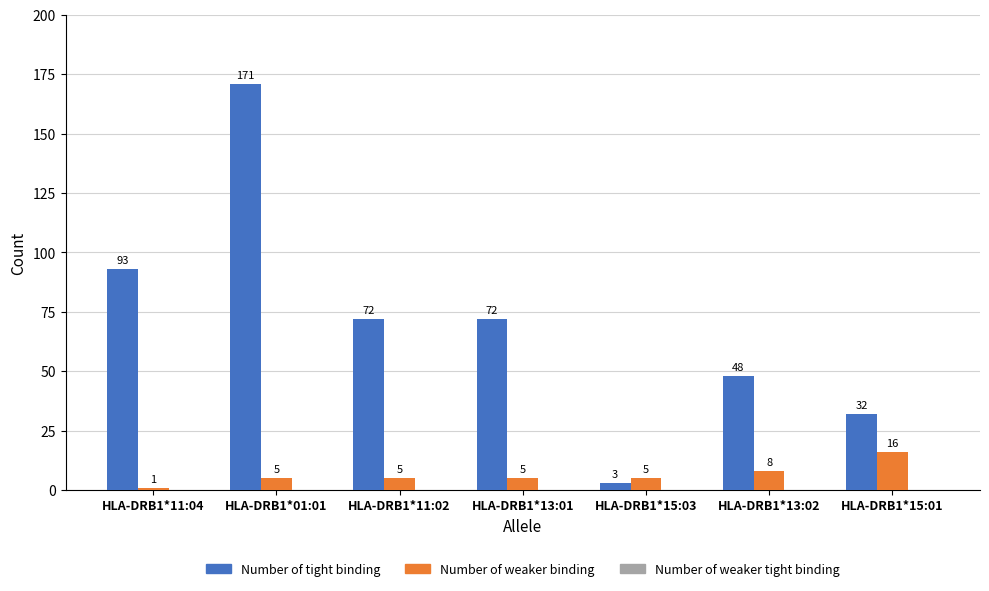

What is the approximate value of Number of tight binding at HLA-DRB1*15:01?

32